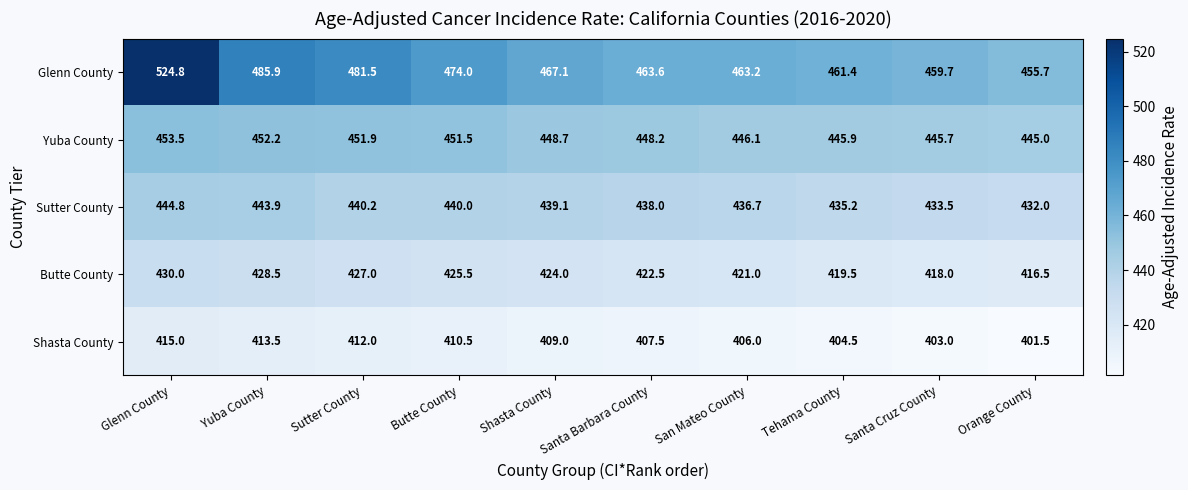

What is the difference between the highest and lowest values at Butte County?

63.5